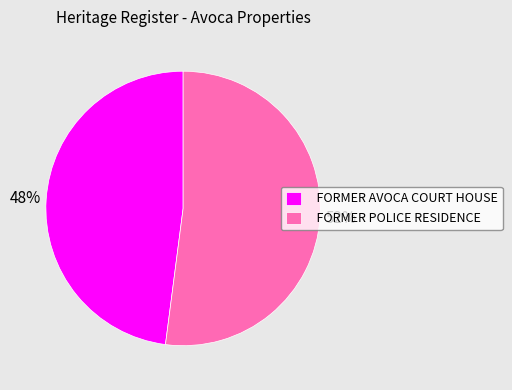

The FORMER AVOCA COURT HOUSE slice represents 61% of the pie. True or false?

False